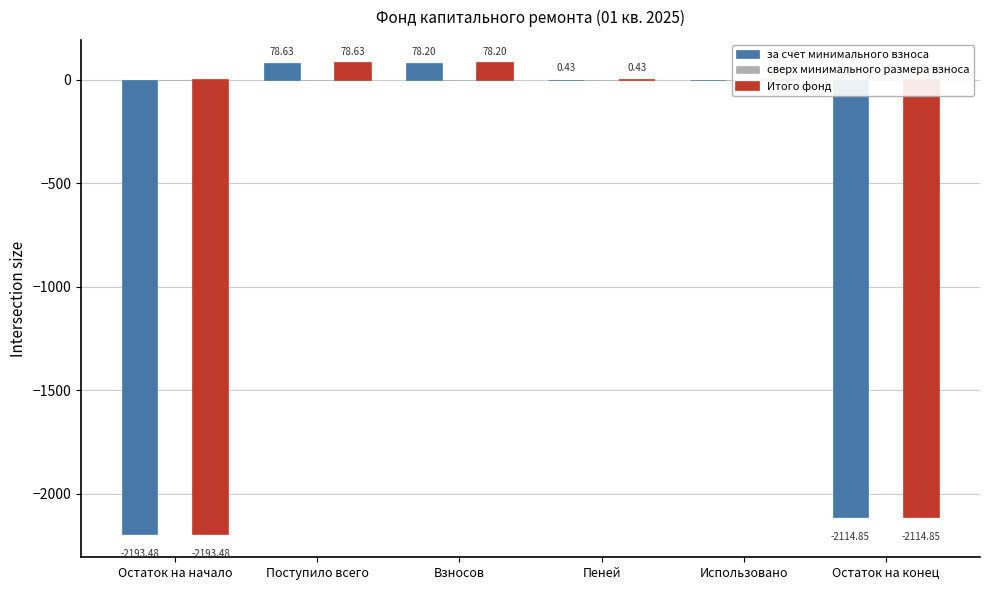

Is the value of Итого фонд at Пеней greater than the value of за счет минимального взноса at Использовано?

Yes